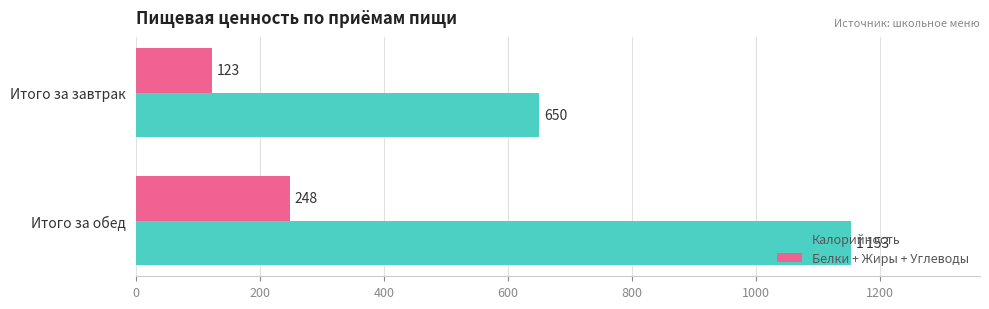

Is the value of Калорийность at Итого за завтрак greater than the value of Белки + Жиры + Углеводы at Итого за обед?

Yes